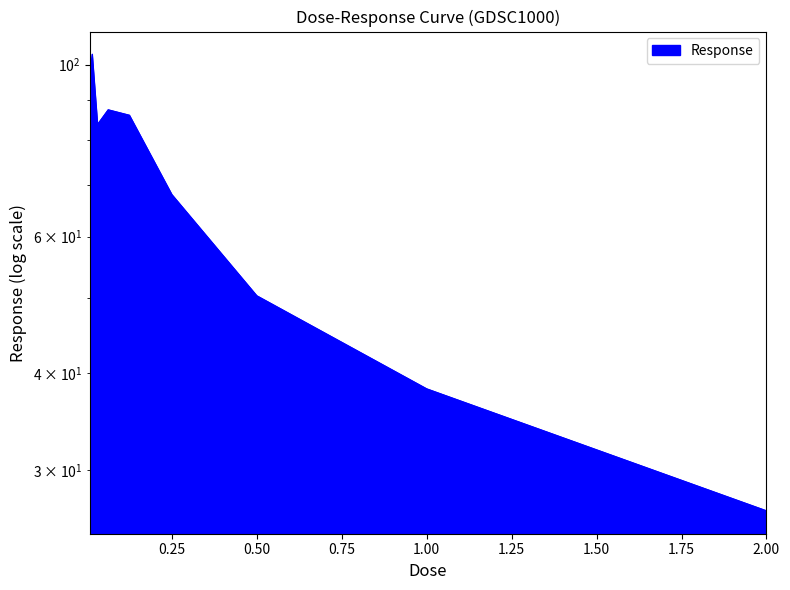

What is the label of the 8th point from the left?

1.0